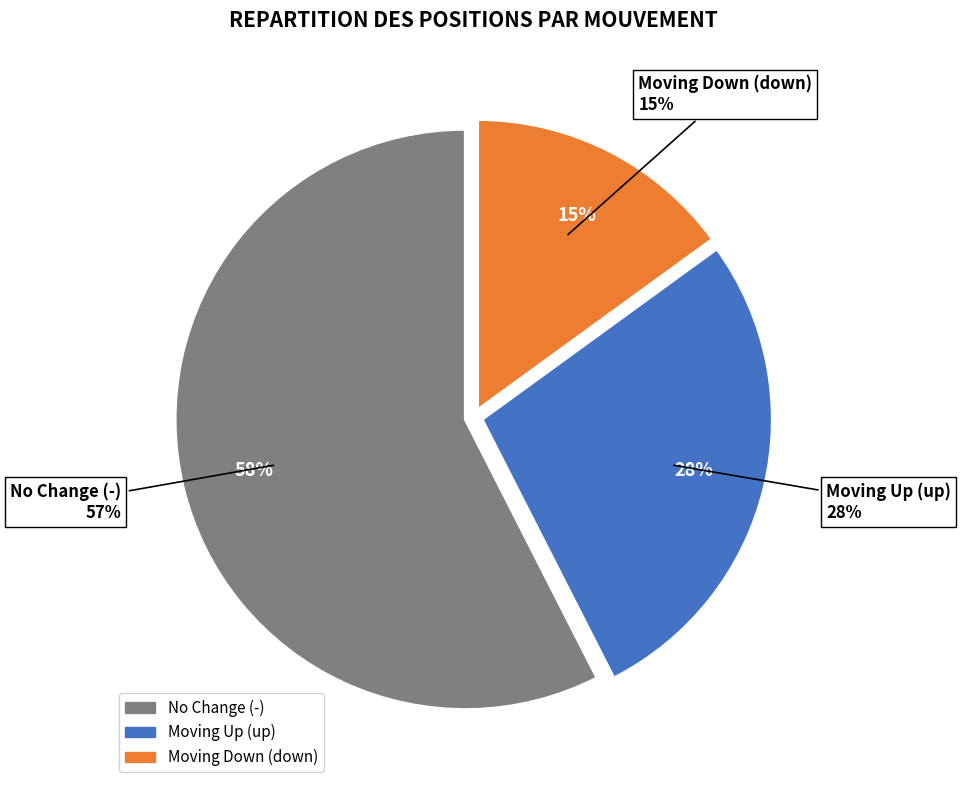

Is up the majority of the pie?

No